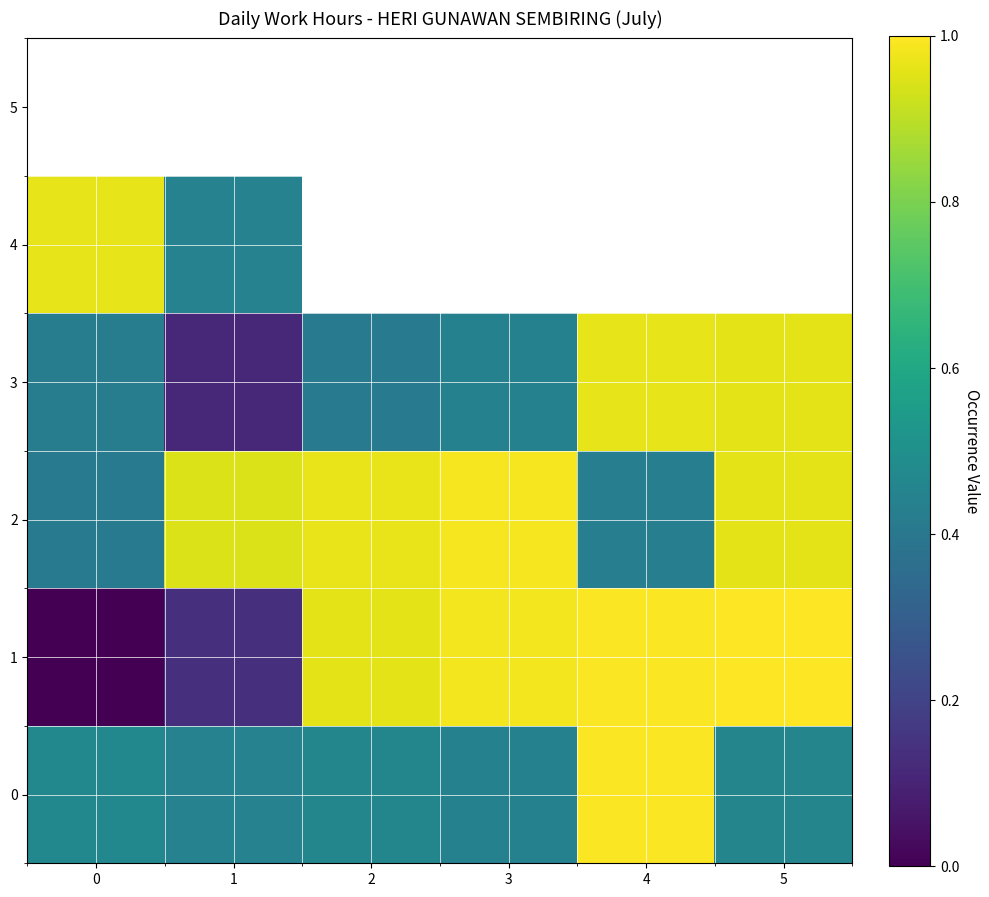

List the series in order of their peak value, lowest first.

3, 4, 2, 0, 1, 5